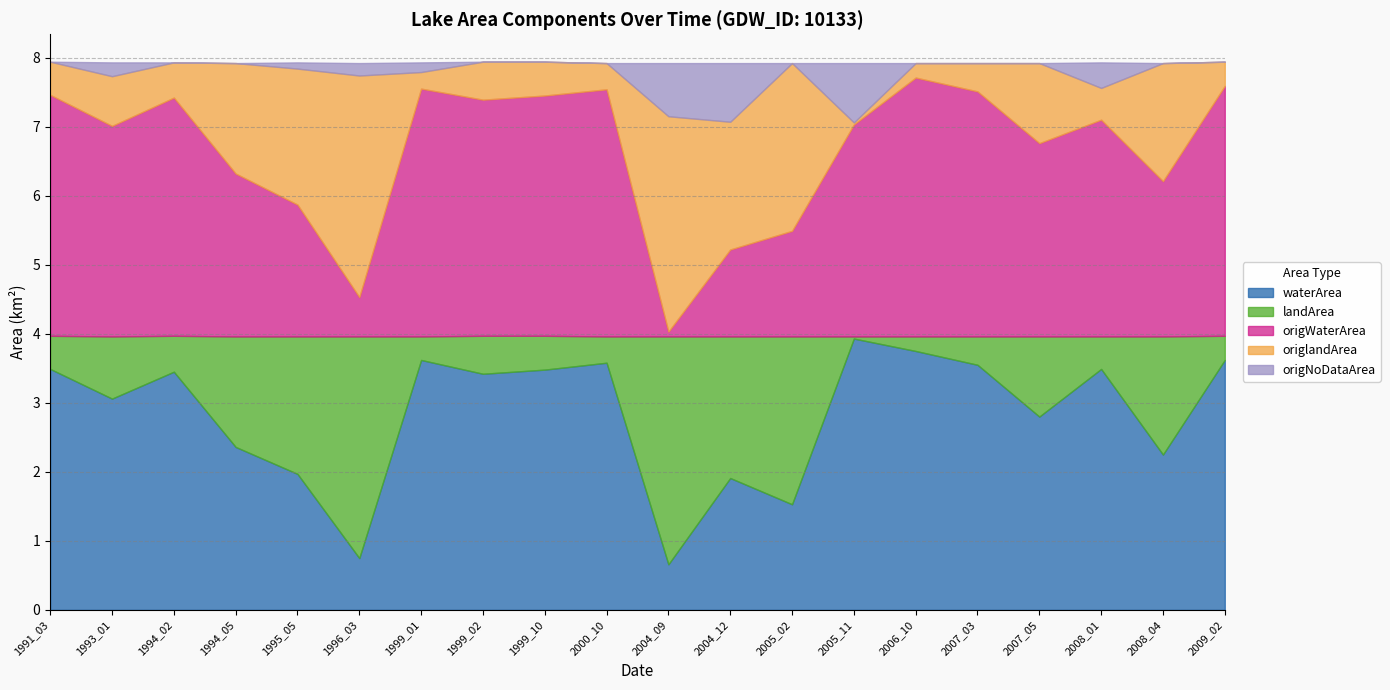

What are all the series names shown in the legend?

waterArea, landArea, origWaterArea, origlandArea, origNoDataArea